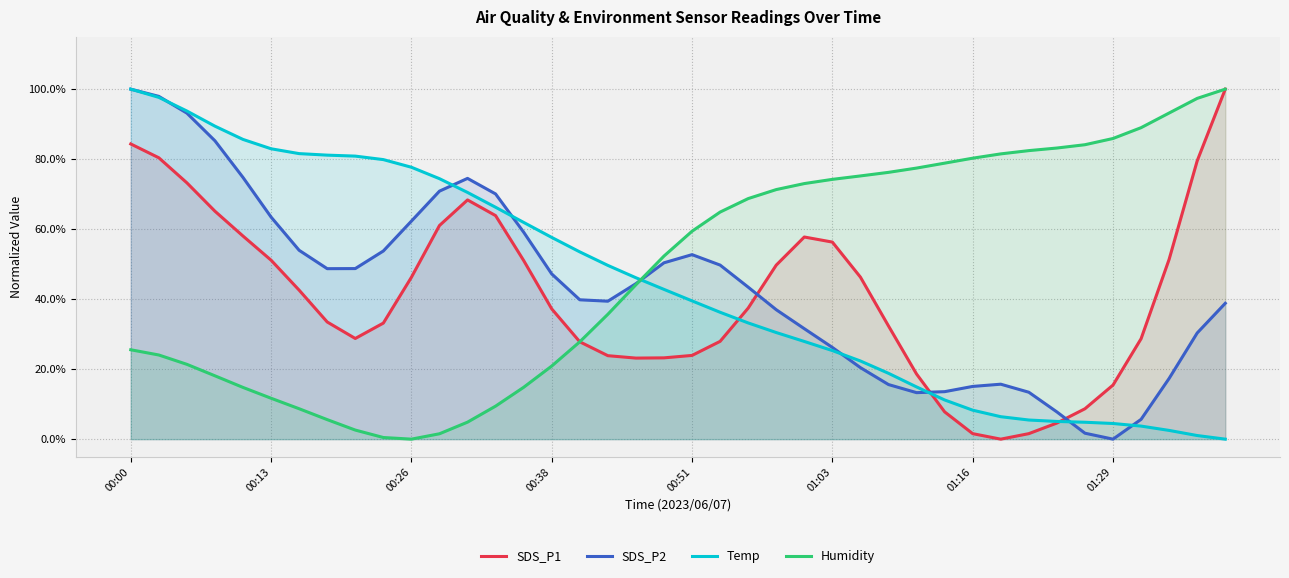

Which has a higher value, 32 or 33?

33